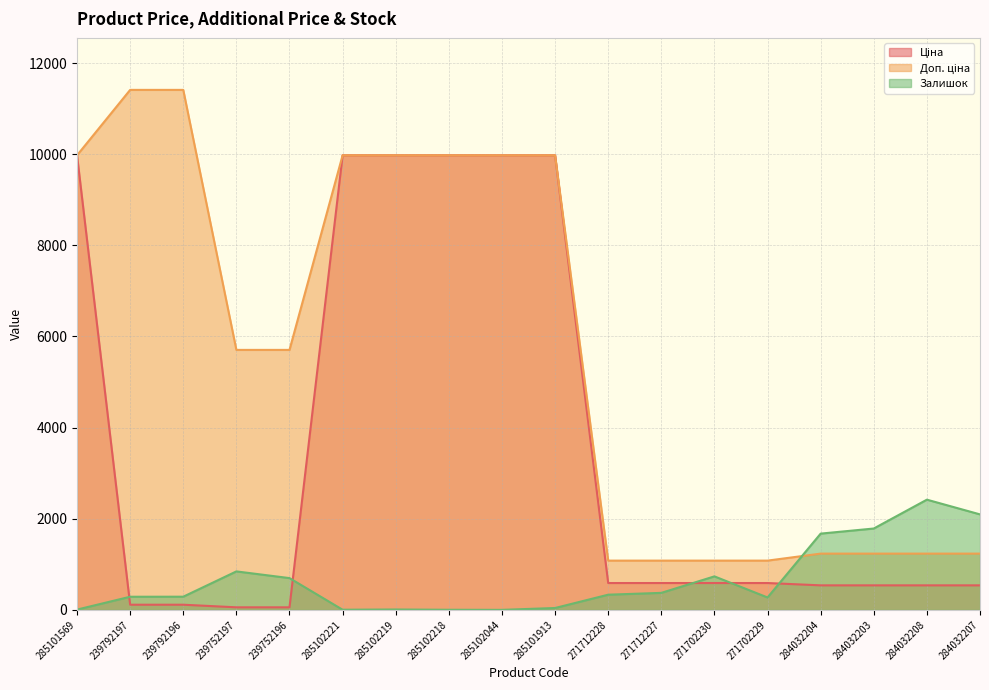

What is the total value across all series at 271702229?

1944.6